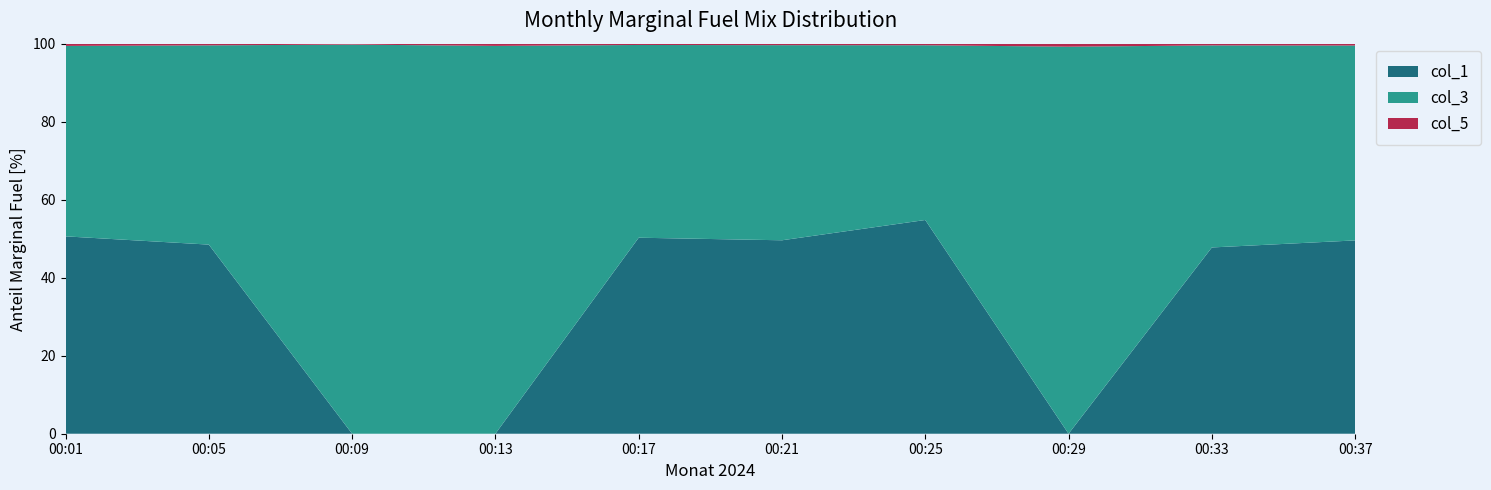

Reading left to right, what are all the values shown in this chart?

col_1: 00:01=114.0	00:05=112.0	00:09=0.0	00:13=0.0	00:17=120.0	00:21=116.0	00:25=148.0	00:29=0.0	00:33=118.0	00:37=124.0
col_3: 00:01=110.0	00:05=118.0	00:09=126.0	00:13=122.0	00:17=118.0	00:21=117.0	00:25=121.0	00:29=128.0	00:33=128.0	00:37=125.0
col_5: 00:01=1.3	00:05=1.0	00:09=0.3	00:13=0.7	00:17=0.8	00:21=0.9	00:25=1.1	00:29=1.0	00:33=1.1	00:37=1.2